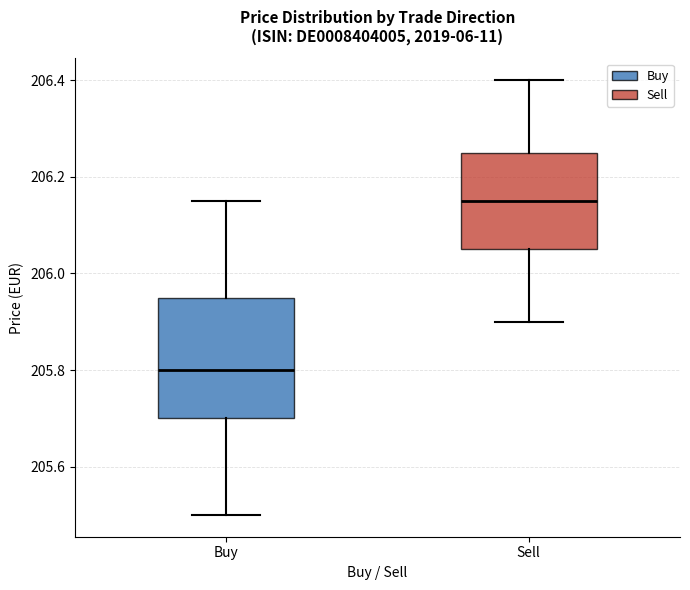

Reading left to right, transcribe this box plot: for each box, give where its median line is, the range the box spans, and where its two whiskers end, as read against the y-axis. The values are not printed on the chart, so give them approximately, as read against the axis.

Buy: median 205.80, box 205.70 to 205.96, whiskers 205.50 to 206.16
Sell: median 206.16, box 206.06 to 206.26, whiskers 205.90 to 206.40